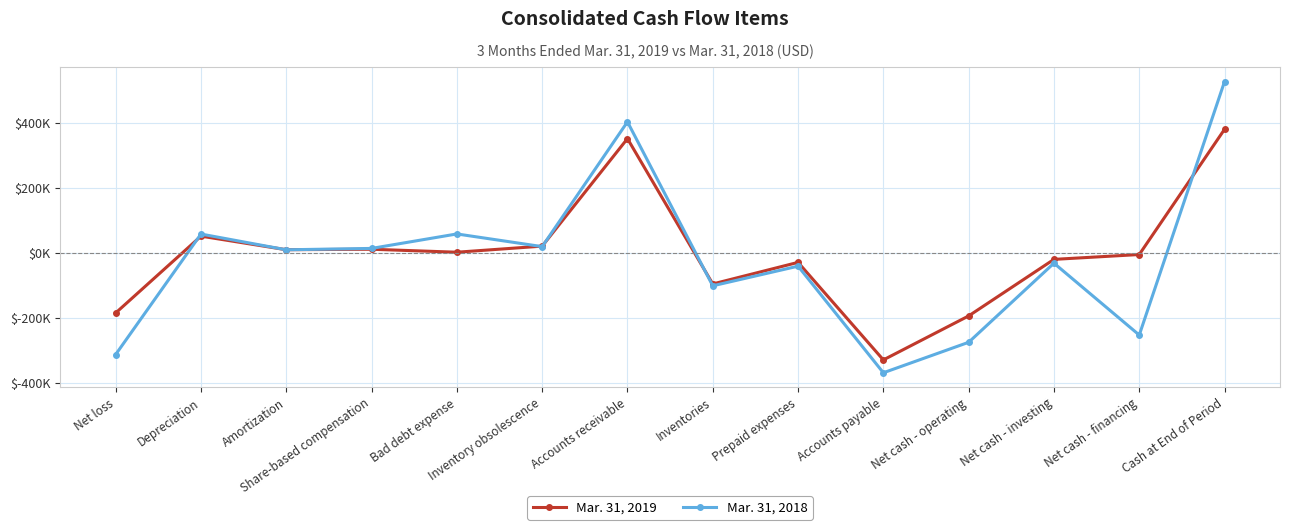

Does the chart have visible grid lines?

Yes